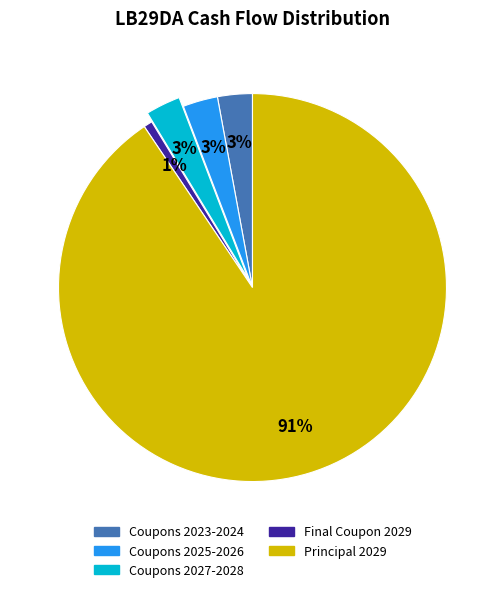

Is it true that Coupons 2025-2026 is 3% of the pie?

True